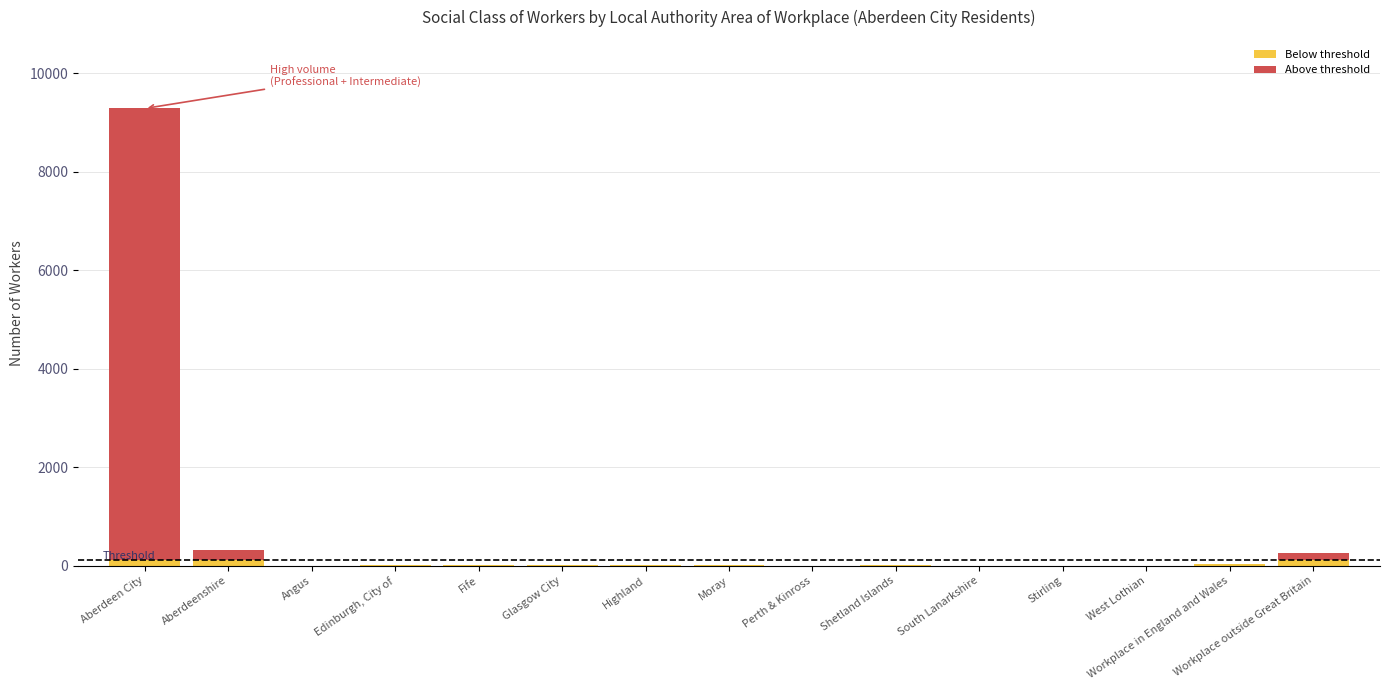

At which category is the sum across all series the highest?

Aberdeen City